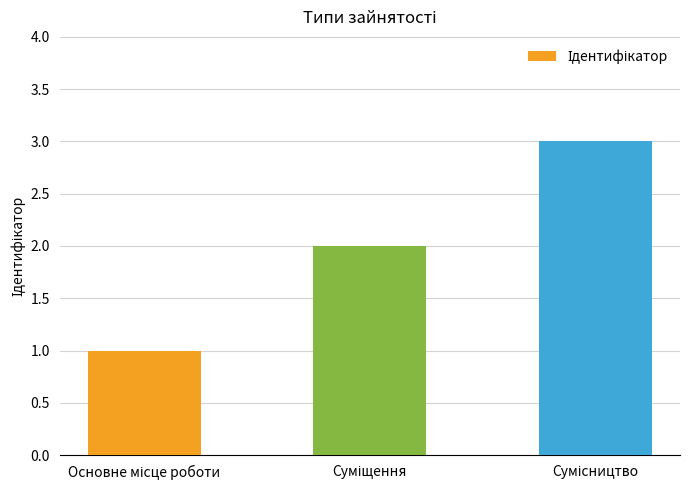

Are the bars horizontal?

No